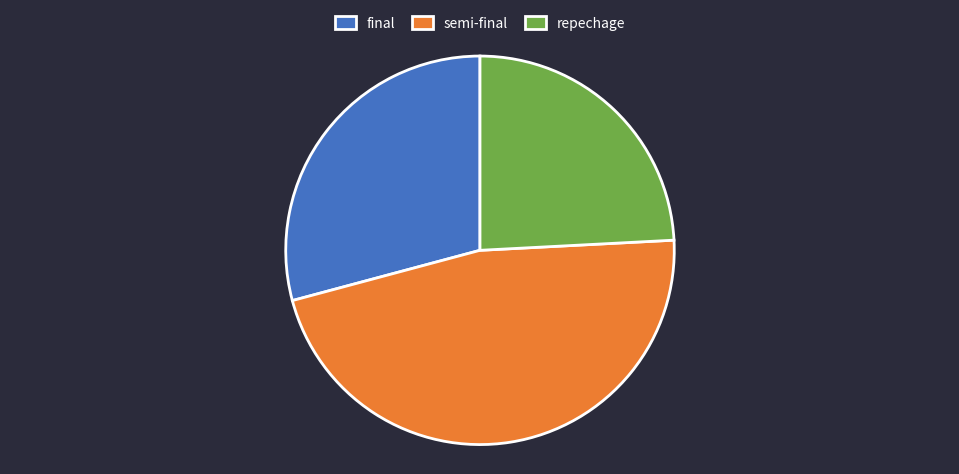

Rank the categories by value from lowest to highest.

repechage, final, semi-final